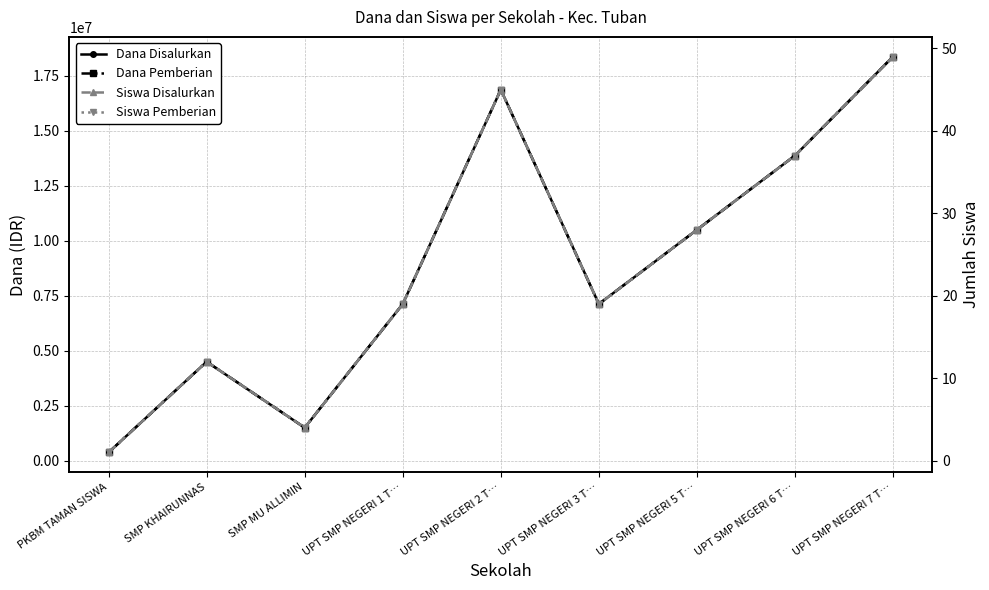

Reading left to right, list all the values displayed in this chart.

Dana Disalurkan: PKBM TAMAN SISWA=375000	SMP KHAIRUNNAS=4500000	SMP MU ALLIMIN=1500000	UPT SMP NEGERI 1 T…=7125000	UPT SMP NEGERI 2 T…=16875000	UPT SMP NEGERI 3 T…=7125000	UPT SMP NEGERI 5 T…=10500000	UPT SMP NEGERI 6 T…=13875000	UPT SMP NEGERI 7 T…=18375000
Dana Pemberian: PKBM TAMAN SISWA=375000	SMP KHAIRUNNAS=4500000	SMP MU ALLIMIN=1500000	UPT SMP NEGERI 1 T…=7125000	UPT SMP NEGERI 2 T…=16875000	UPT SMP NEGERI 3 T…=7125000	UPT SMP NEGERI 5 T…=10500000	UPT SMP NEGERI 6 T…=13875000	UPT SMP NEGERI 7 T…=18375000
Siswa Disalurkan: PKBM TAMAN SISWA=1	SMP KHAIRUNNAS=12	SMP MU ALLIMIN=4	UPT SMP NEGERI 1 T…=19	UPT SMP NEGERI 2 T…=45	UPT SMP NEGERI 3 T…=19	UPT SMP NEGERI 5 T…=28	UPT SMP NEGERI 6 T…=37	UPT SMP NEGERI 7 T…=49
Siswa Pemberian: PKBM TAMAN SISWA=1	SMP KHAIRUNNAS=12	SMP MU ALLIMIN=4	UPT SMP NEGERI 1 T…=19	UPT SMP NEGERI 2 T…=45	UPT SMP NEGERI 3 T…=19	UPT SMP NEGERI 5 T…=28	UPT SMP NEGERI 6 T…=37	UPT SMP NEGERI 7 T…=49